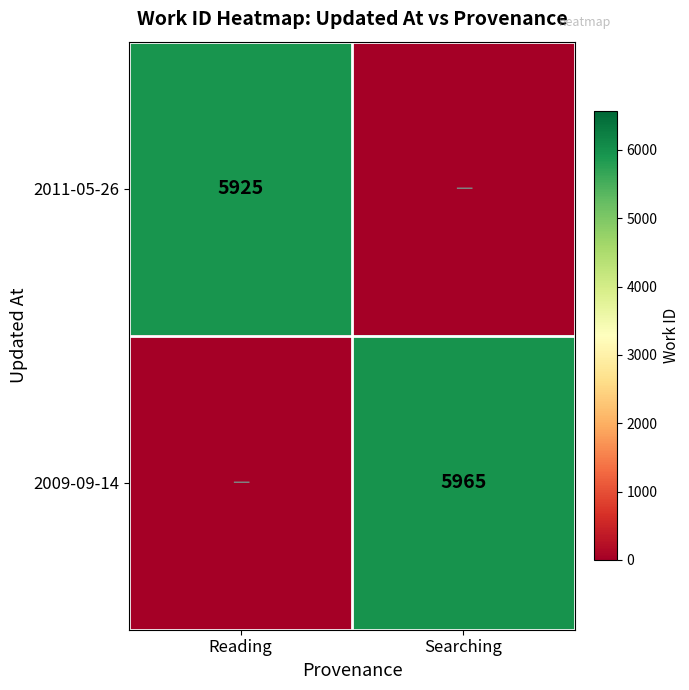

Is the value of 2011-05-26 at Reading greater than the value of 2009-09-14 at Searching?

No